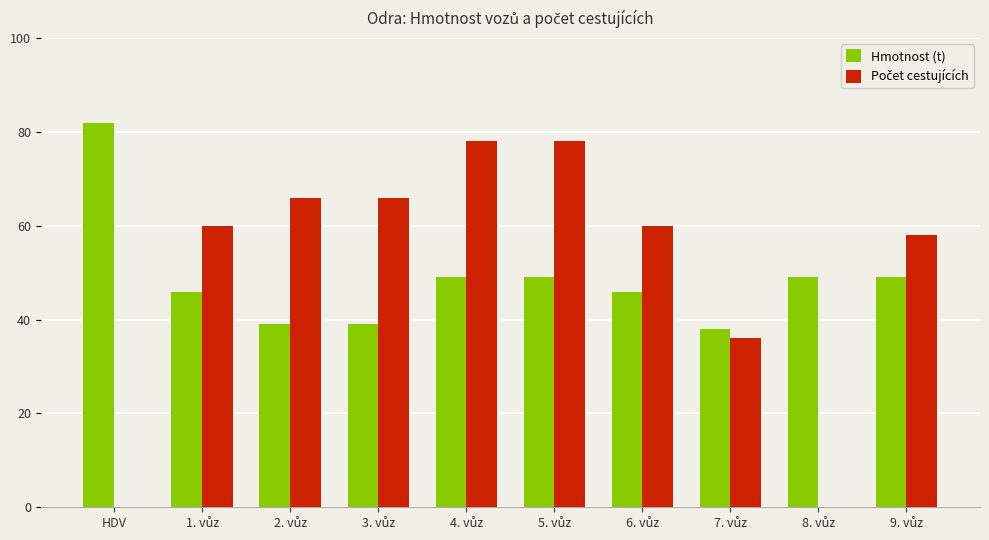

How many groups of bars are there?

10